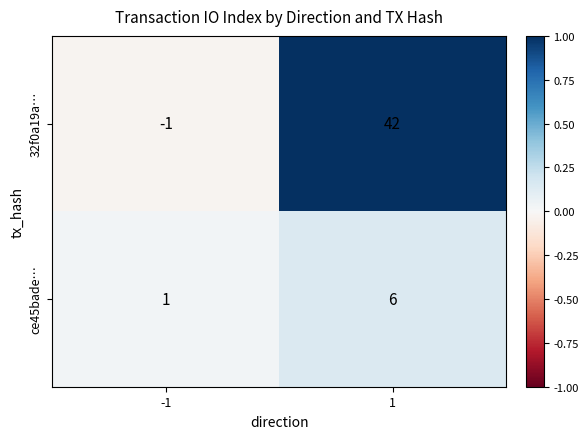

What is the spread (max minus min) of values at 1?

36